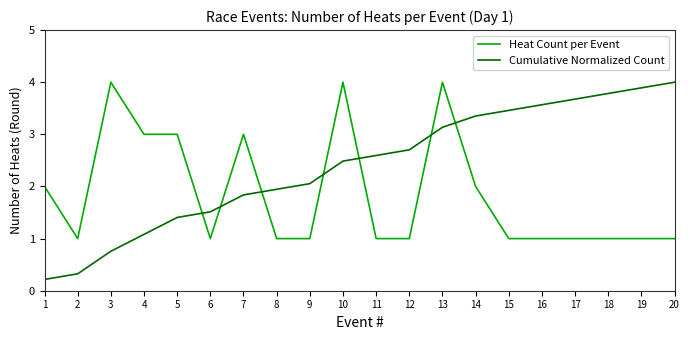

Is the value of Cumulative Normalized Count at 19 greater than the value of Heat Count per Event at 11?

Yes